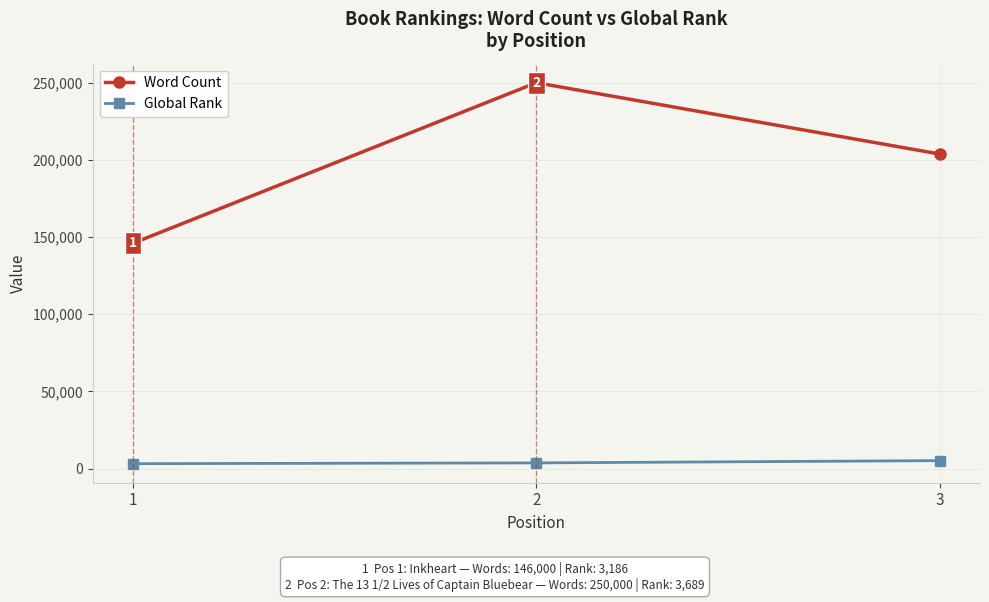

List the series in order of their peak value, highest first.

Word Count, Global Rank